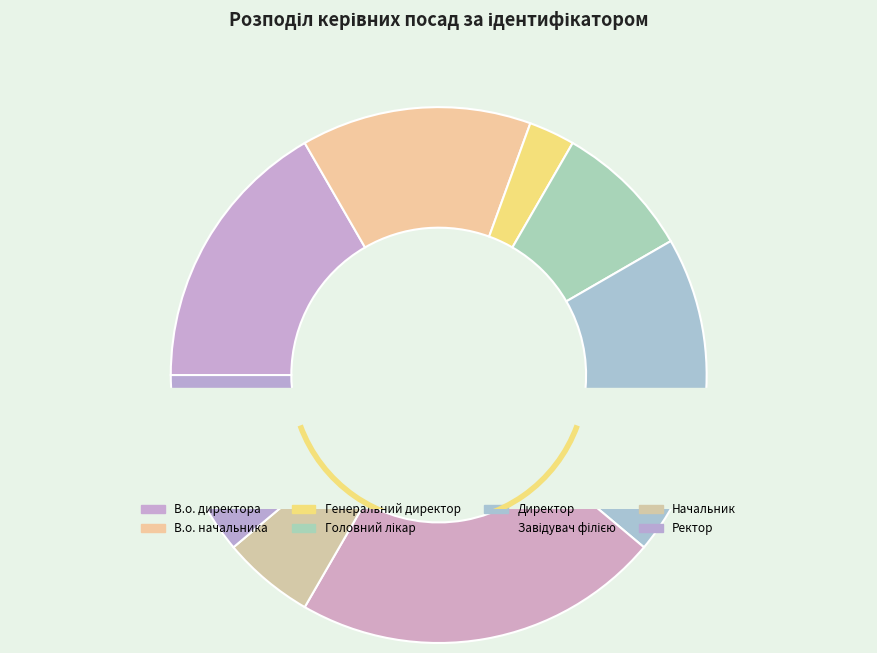

Rank the categories by value from lowest to highest.

Генеральний директор, Начальник, Головний лікар, Ректор, В.о. начальника, В.о. директора, Директор, Завідувач філією